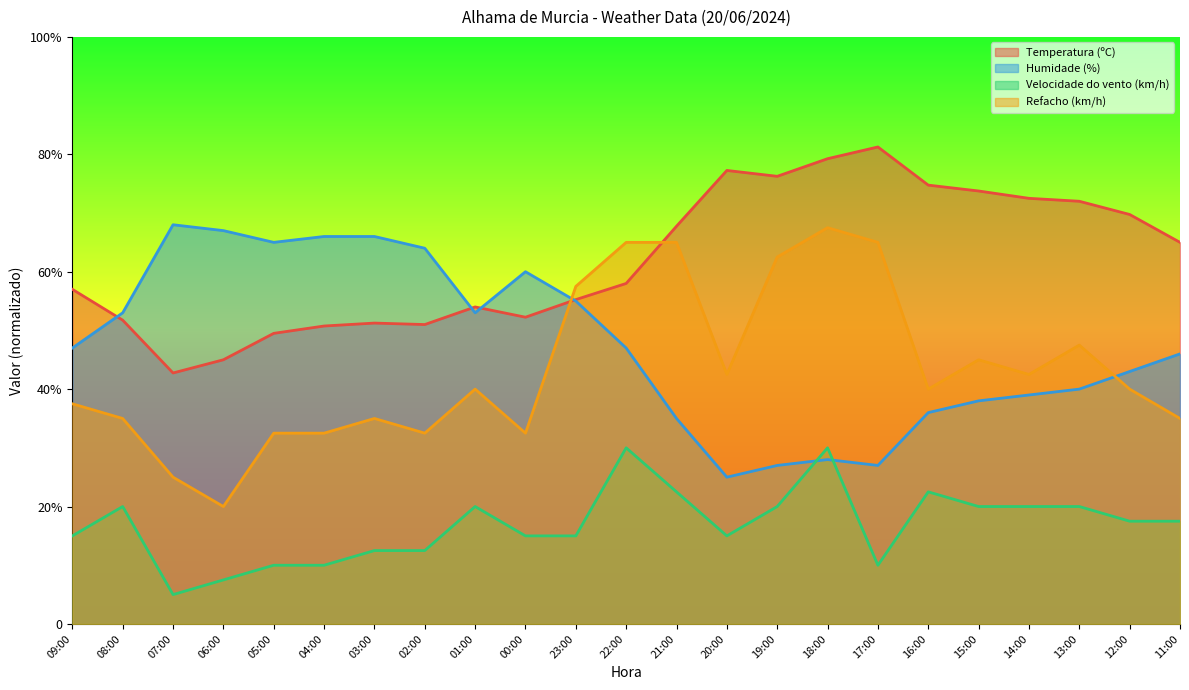

The value of Refacho (km/h) at 02:00 is 12.6. True or false?

False